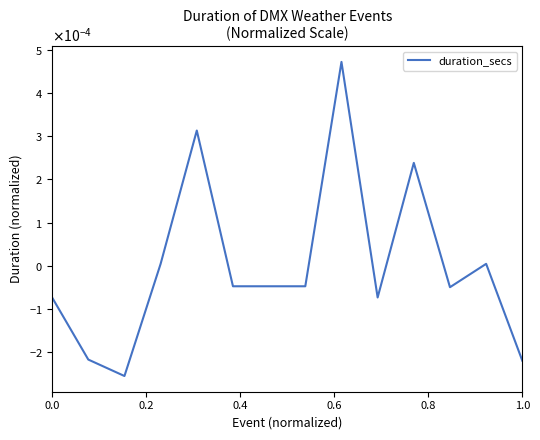

Does the chart display data point markers on the line(s)?

No